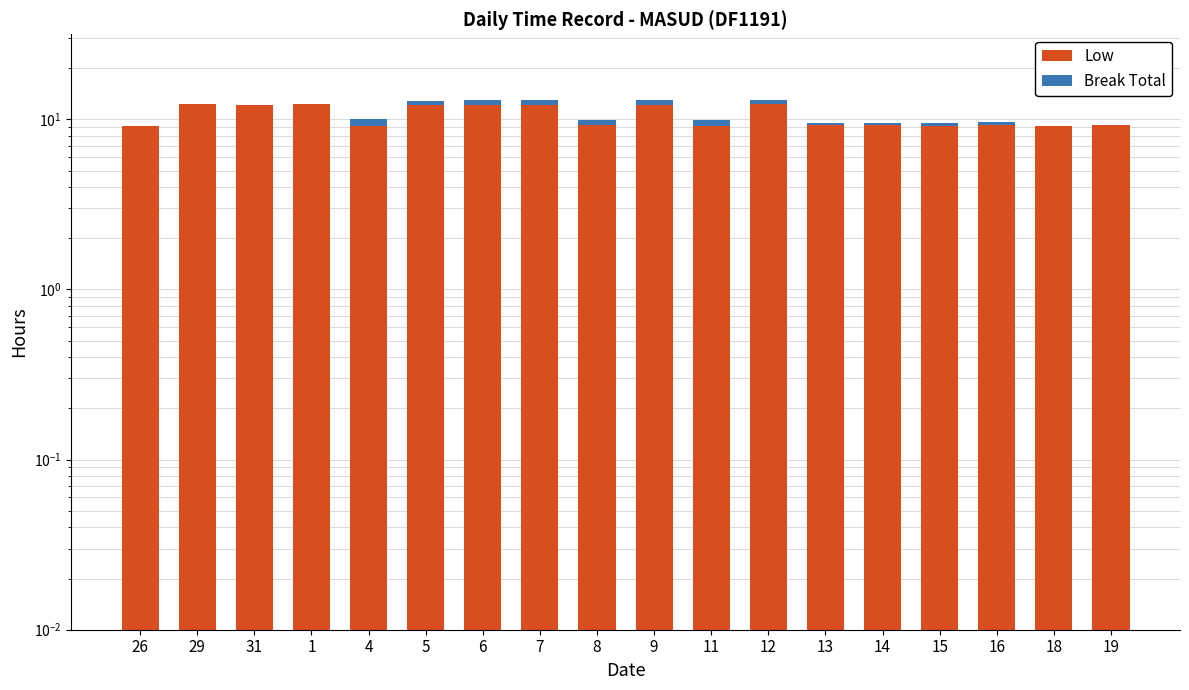

At how many categories does at least one series exceed 10?

8